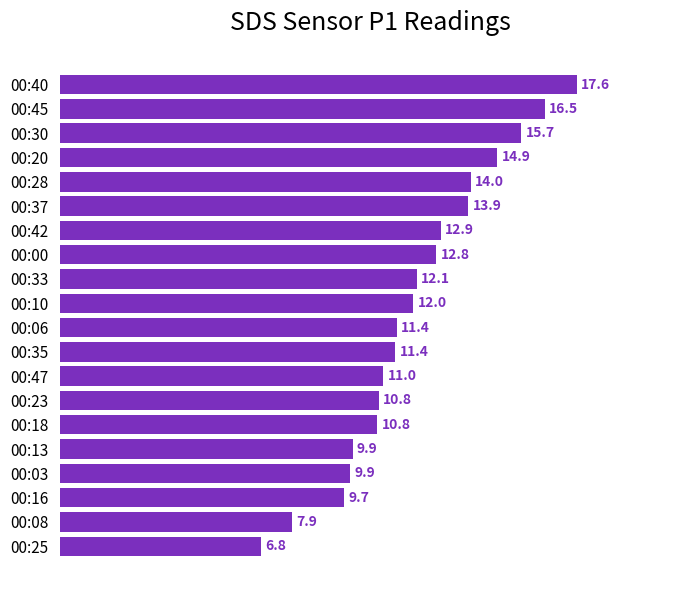

True or false: the data shows 10.8 at 00:18.

True